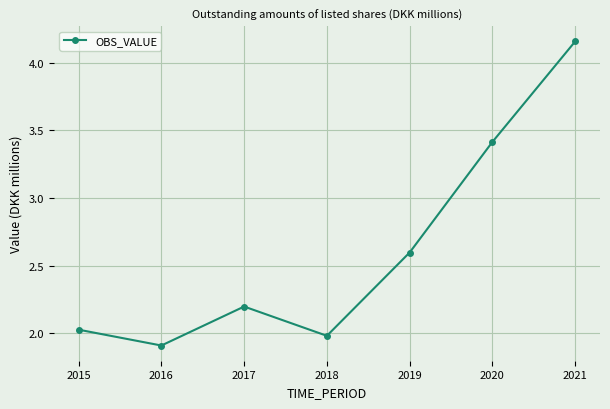

What is the ratio of the value at 2021 to the value at 2019?

1.6